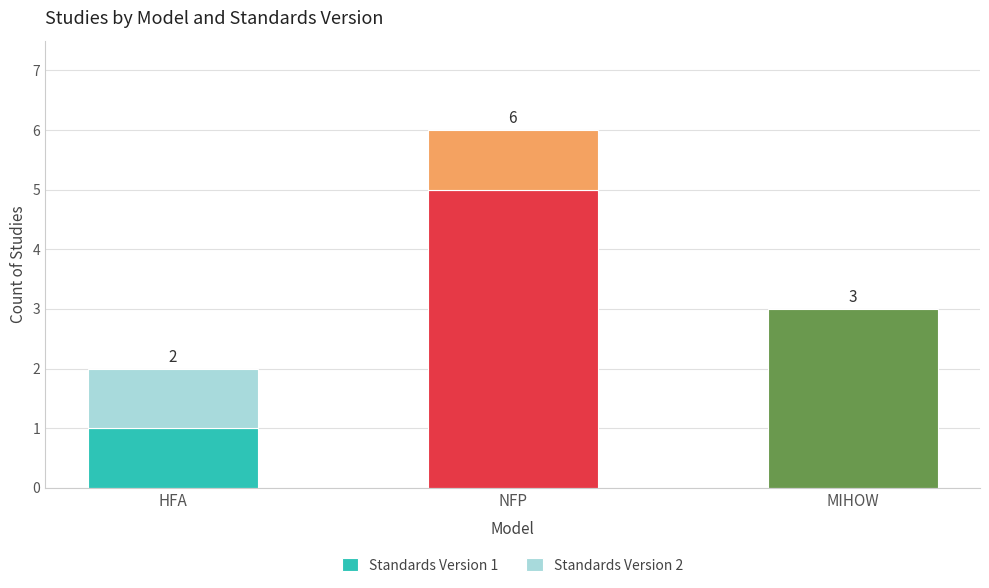

What are all the series names shown in the legend?

Standards Version 1, Standards Version 2